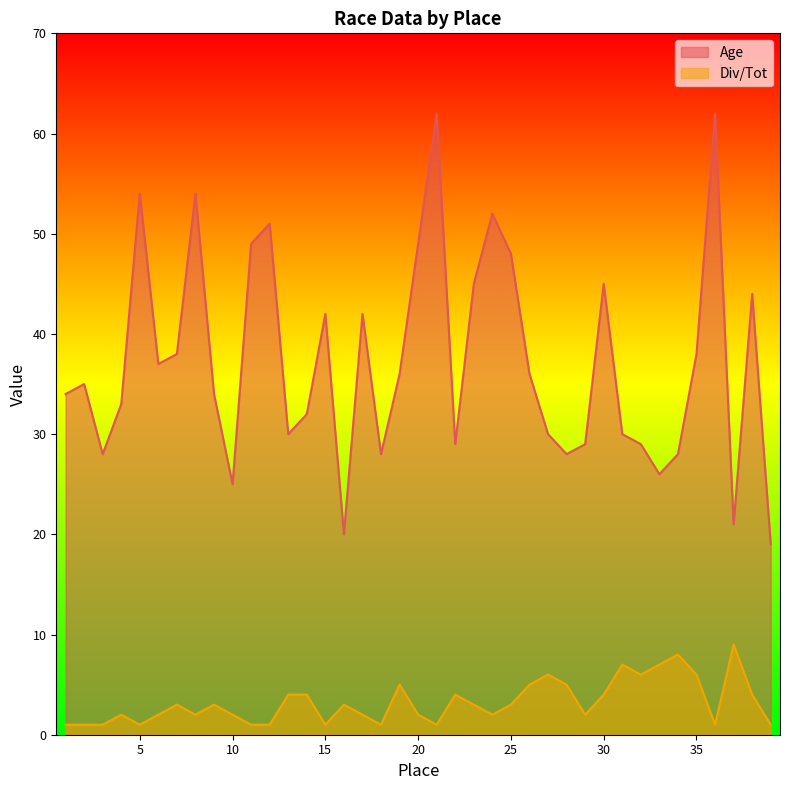

Reading left to right, list all the values displayed in this chart.

Age: 34	35	28	33	54	37	38	54	34	25	49	51	30	32	42	20	42	28	36	49	62	29	45	52	48	36	30	28	29	45	30	29	26	28	38	62	21	44	19
Div/Tot: 1	1	1	2	1	2	3	2	3	2	1	1	4	4	1	3	2	1	5	2	1	4	3	2	3	5	6	5	2	4	7	6	7	8	6	1	9	4	1